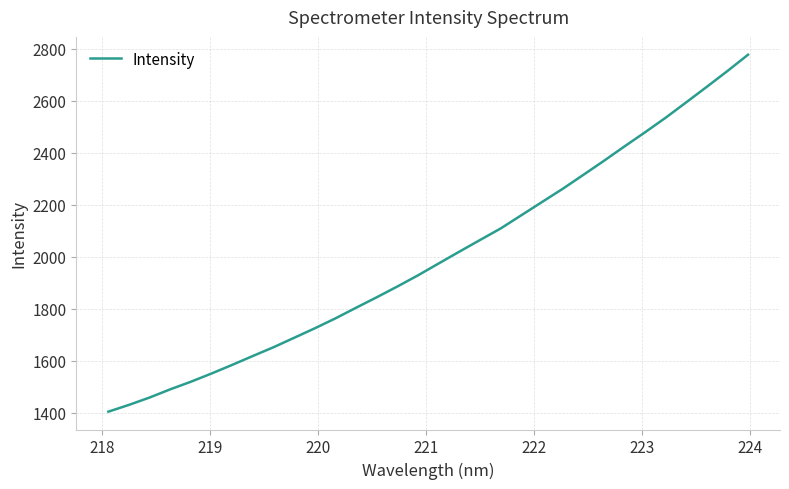

What is the smallest value displayed?

1405.1